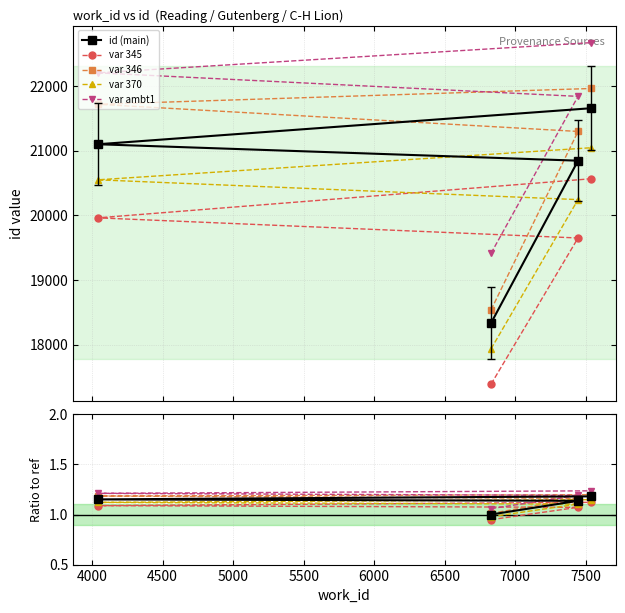

True or false: var 345 has more than 1 interior local peaks.

False